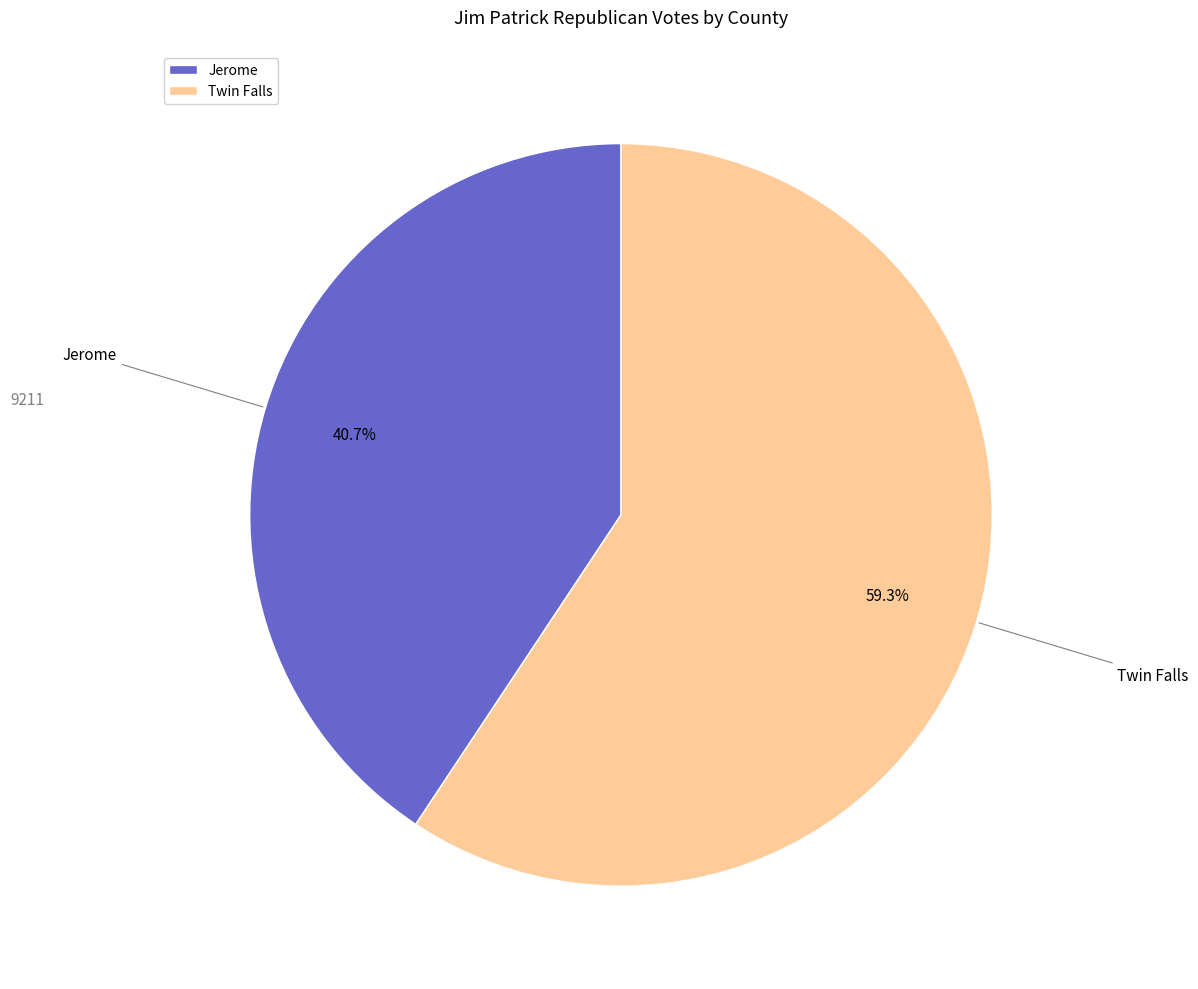

How many segments does this pie chart have?

2